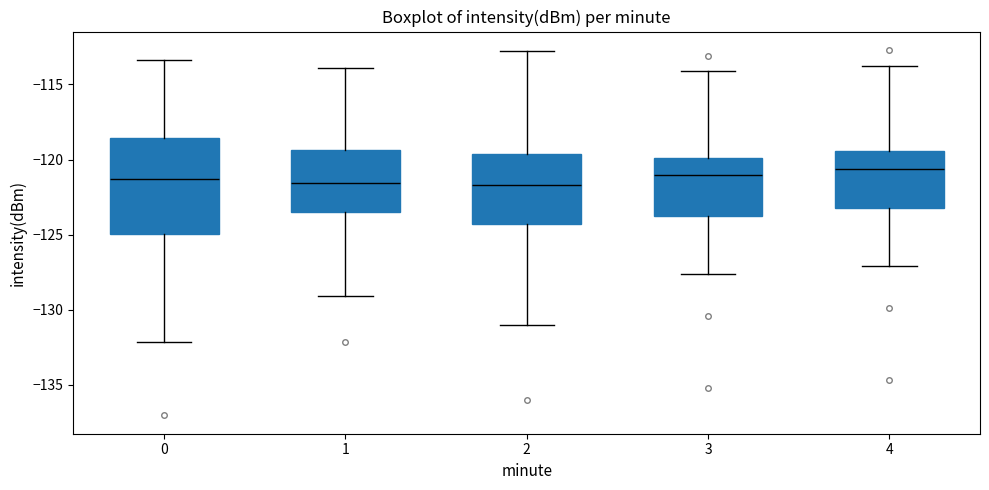

Reading left to right, read every box against the y-axis: the position of its median line, the range the box covers, and the ends of its whiskers. The values are not printed on the chart, so give them approximately, as read against the axis.

0: median -121.5, box -125.0 to -118.5, whiskers -132.0 to -113.5
1: median -121.5, box -123.5 to -119.5, whiskers -129.0 to -114.0
2: median -121.5, box -124.5 to -119.5, whiskers -131.0 to -113.0
3: median -121.0, box -123.5 to -120.0, whiskers -127.5 to -114.0
4: median -120.5, box -123.0 to -119.5, whiskers -127.0 to -114.0